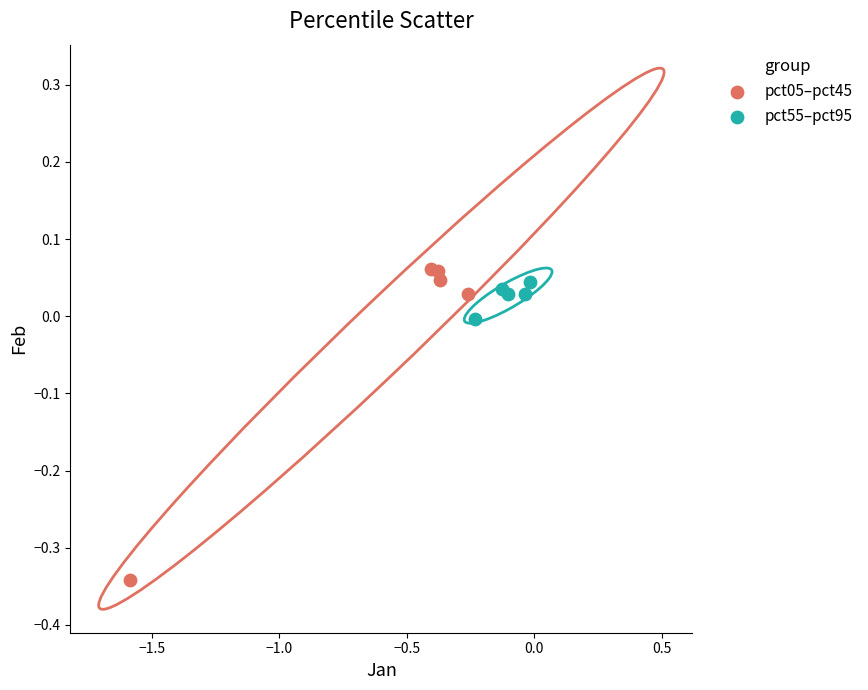

Which series contains the lowest Y value?

pct05–pct45